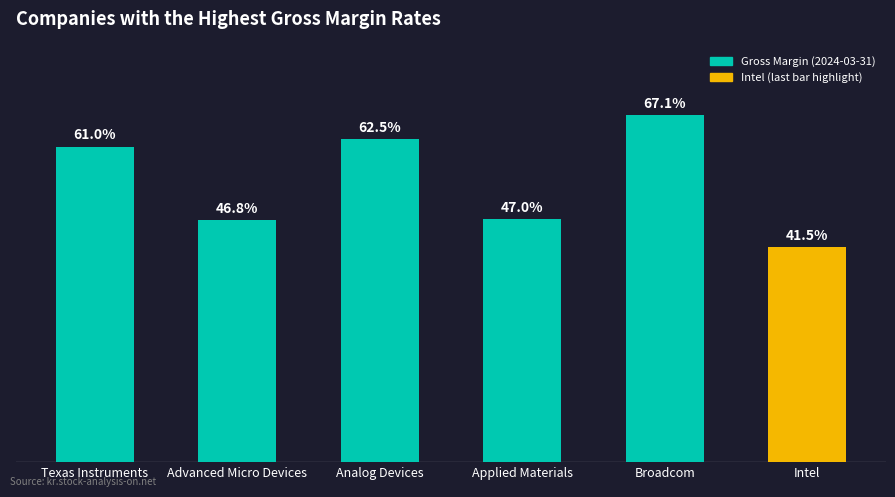

Reading left to right, what are all the values shown in this chart?

0.6	0.5	0.6	0.5	0.7	0.4